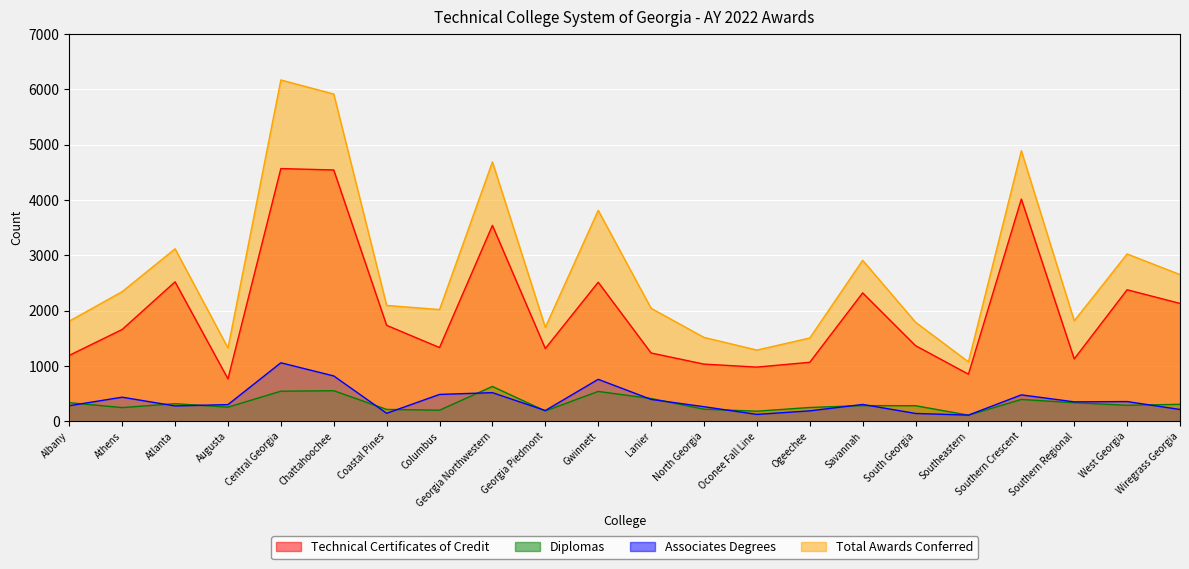

True or false: Technical Certificates of Credit and Diplomas intersect in this chart.

False